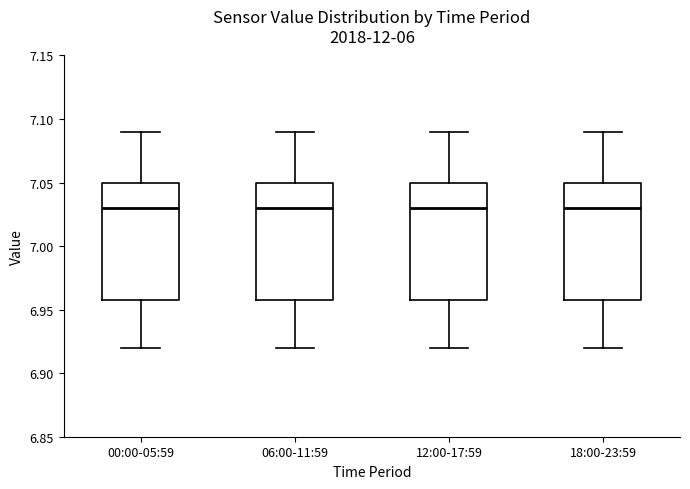

Reading left to right, transcribe this box plot: for each box, give where its median line is, the range the box spans, and where its two whiskers end, as read against the y-axis. The values are not printed on the chart, so give them approximately, as read against the axis.

00:00-05:59: median 7.03, box 6.96 to 7.05, whiskers 6.92 to 7.09
06:00-11:59: median 7.03, box 6.96 to 7.05, whiskers 6.92 to 7.09
12:00-17:59: median 7.03, box 6.96 to 7.05, whiskers 6.92 to 7.09
18:00-23:59: median 7.03, box 6.96 to 7.05, whiskers 6.92 to 7.09